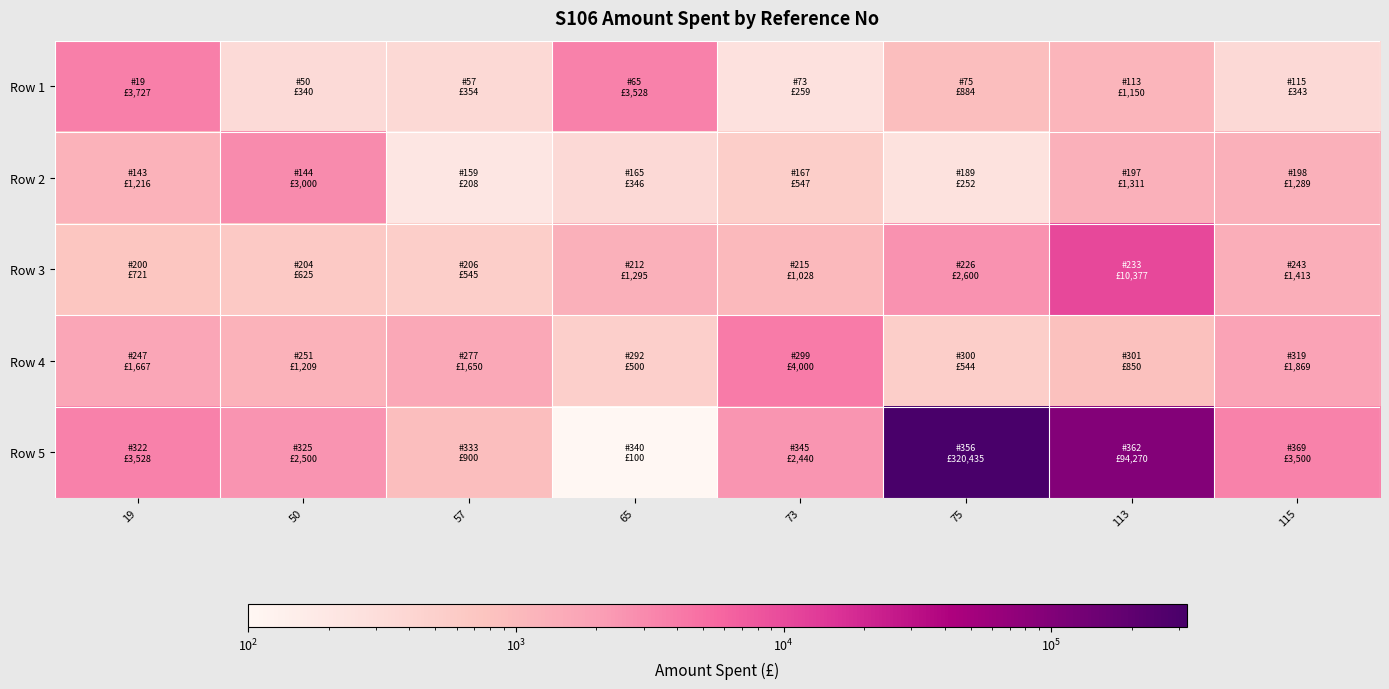

At how many categories does at least one series exceed 116389?

1